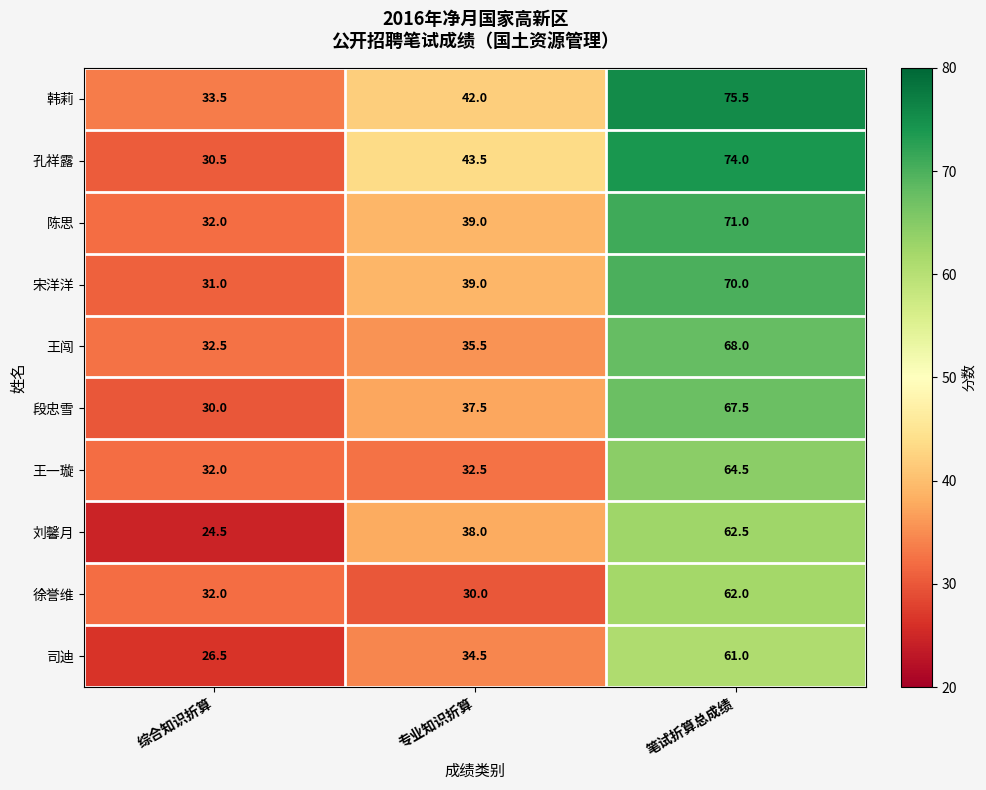

List the series in order of their peak value, lowest first.

司迪, 徐誉维, 刘馨月, 王一璇, 段忠雪, 王闯, 宋洋洋, 陈思, 孔祥露, 韩莉